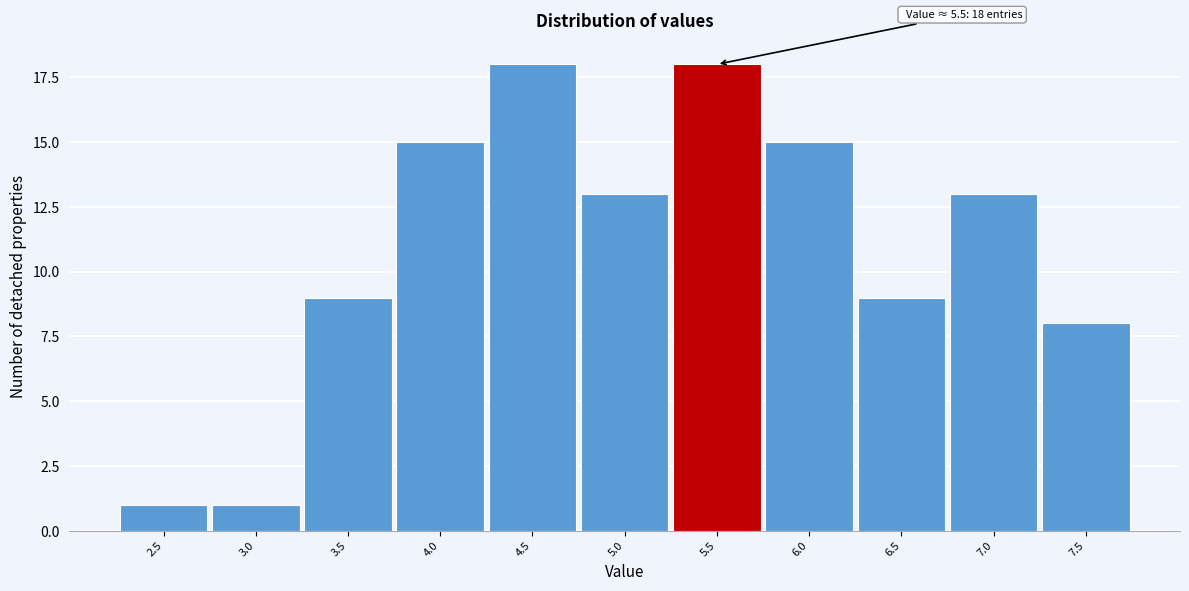

Reading left to right, what are all the values shown in this chart?

2.5=1	3.0=1	3.5=9	4.0=15	4.5=18	5.0=13	5.5=18	6.0=15	6.5=9	7.0=13	7.5=8